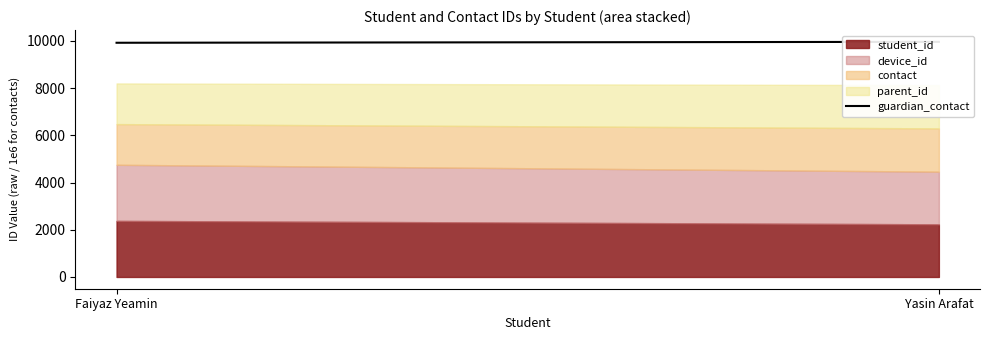

Reading left to right, extract all data points from this chart.

Faiyaz Yeamin=9924.5	Yasin Arafat=9963.6